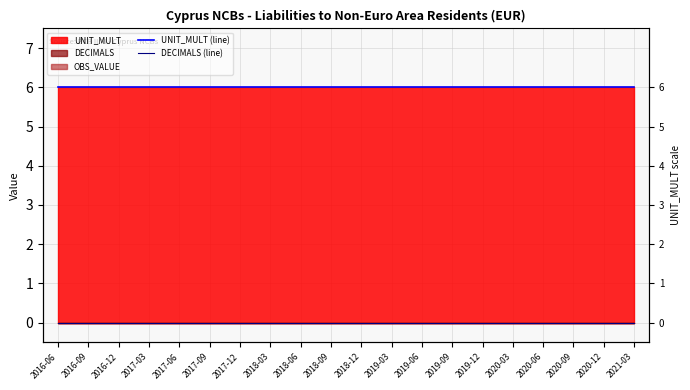

Which category has the lowest value across all series?

2016-06